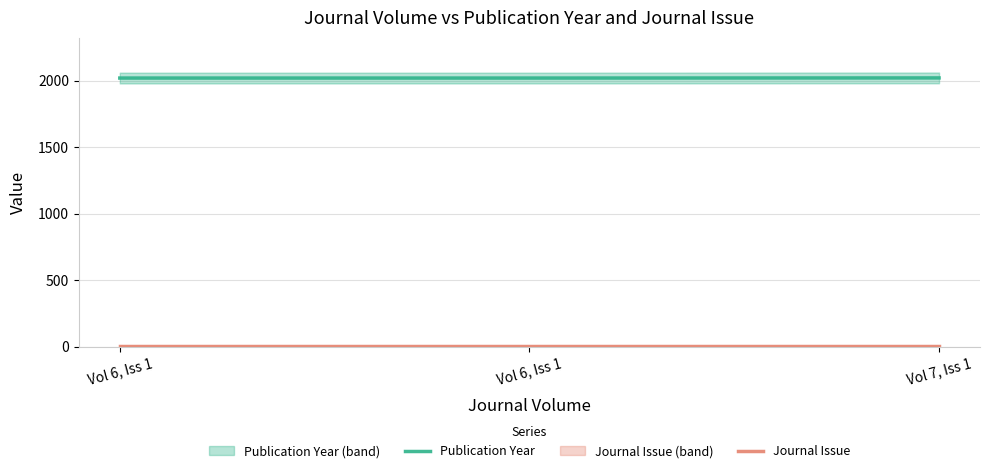

Reading left to right, what are all the values shown in this chart?

Publication Year: Vol 6, Iss 1=2019	Vol 6, Iss 1=2019	Vol 7, Iss 1=2020
Journal Issue: Vol 6, Iss 1=1	Vol 6, Iss 1=1	Vol 7, Iss 1=1